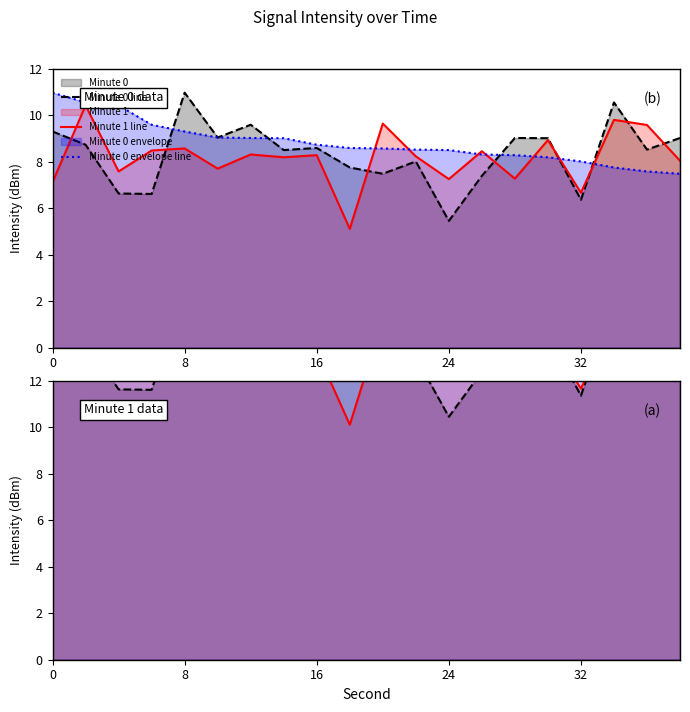

At how many categories does at least one series exceed 13?

20